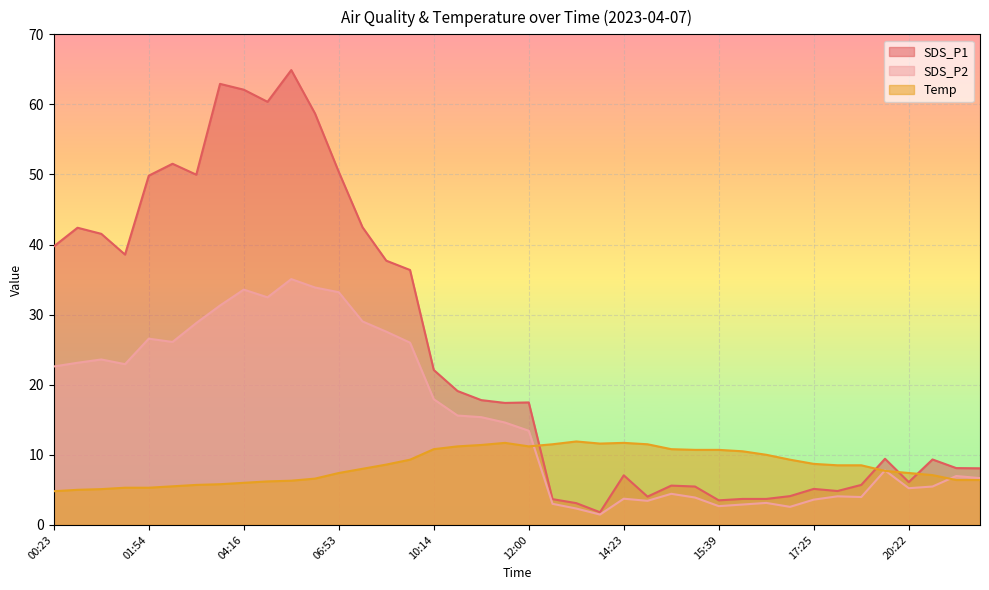

What are all the series names shown in the legend?

SDS_P1, SDS_P2, Temp